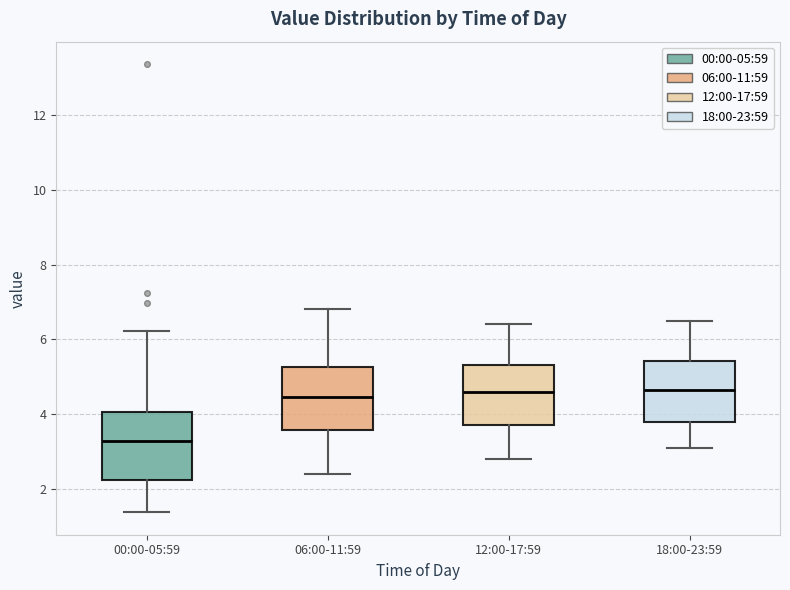

Reading left to right, transcribe this box plot: for each box, give where its median line is, the range the box spans, and where its two whiskers end, as read against the y-axis. The values are not printed on the chart, so give them approximately, as read against the axis.

00:00-05:59: median 3.2, box 2.2 to 4.0, whiskers 1.4 to 6.2
06:00-11:59: median 4.4, box 3.6 to 5.2, whiskers 2.4 to 6.8
12:00-17:59: median 4.6, box 3.8 to 5.4, whiskers 2.8 to 6.4
18:00-23:59: median 4.6, box 3.8 to 5.4, whiskers 3.2 to 6.6